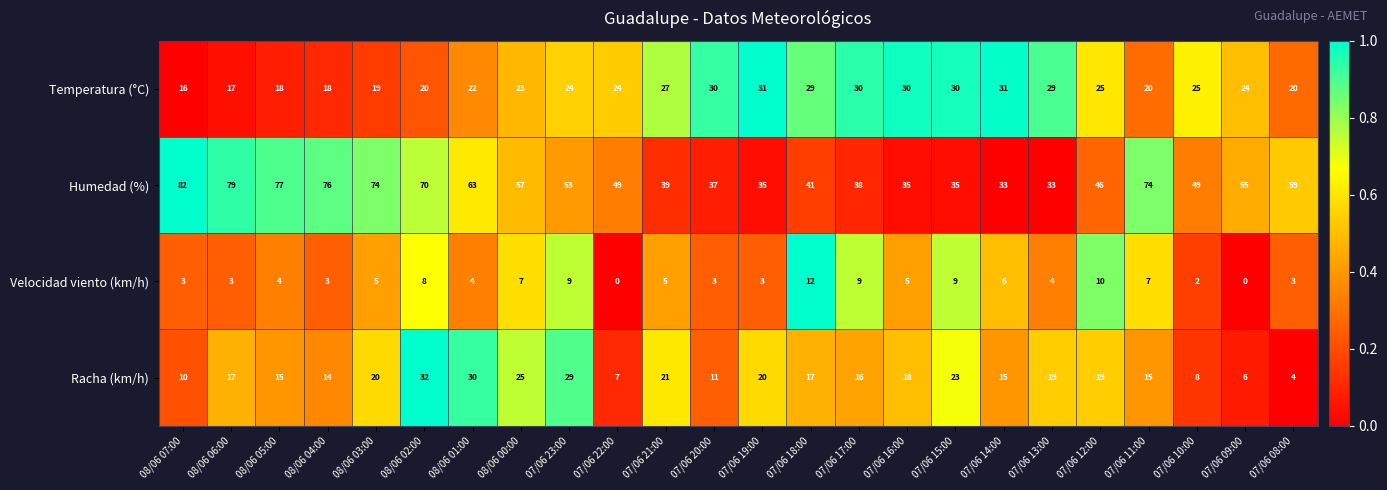

At which category is the sum across all series the highest?

08/06 02:00